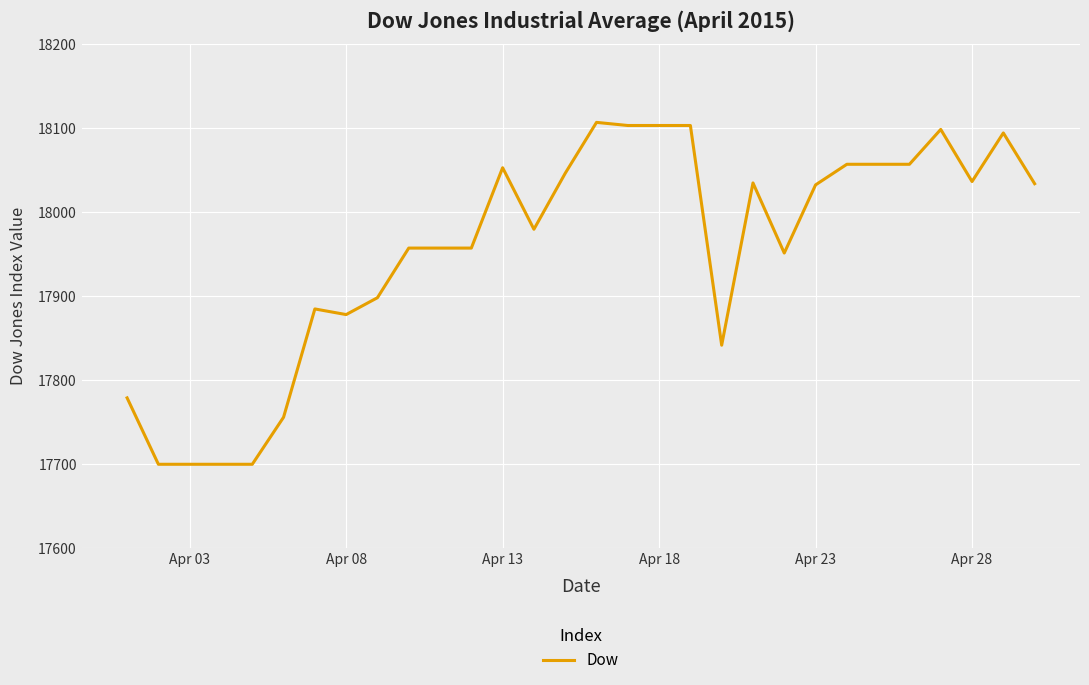

Count the number of data series in this chart.

1